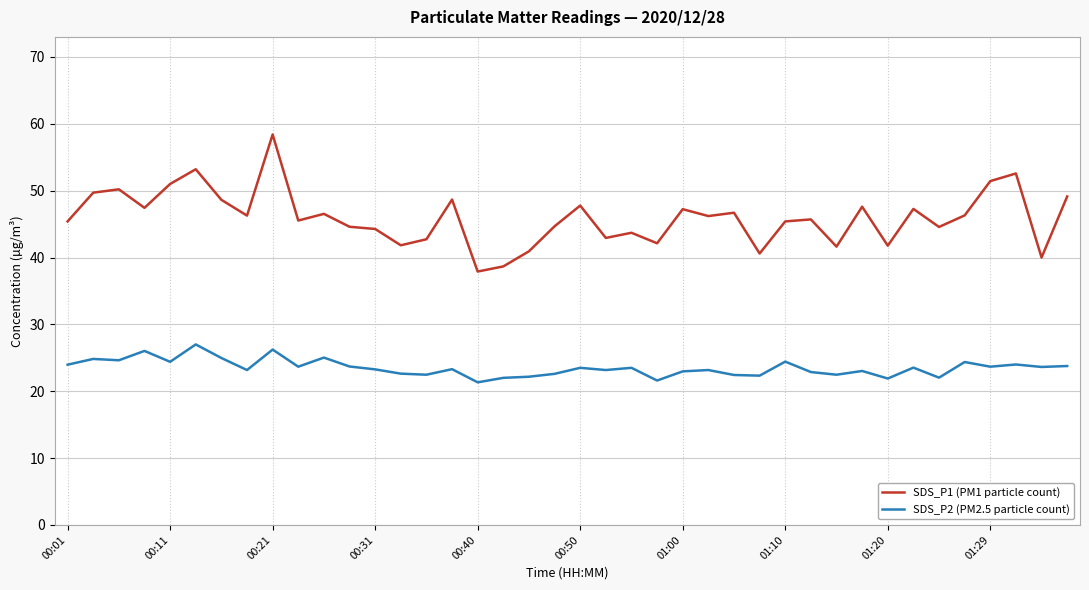

What is the lowest value of the SDS_P1 (PM1 particle count) series?

37.9